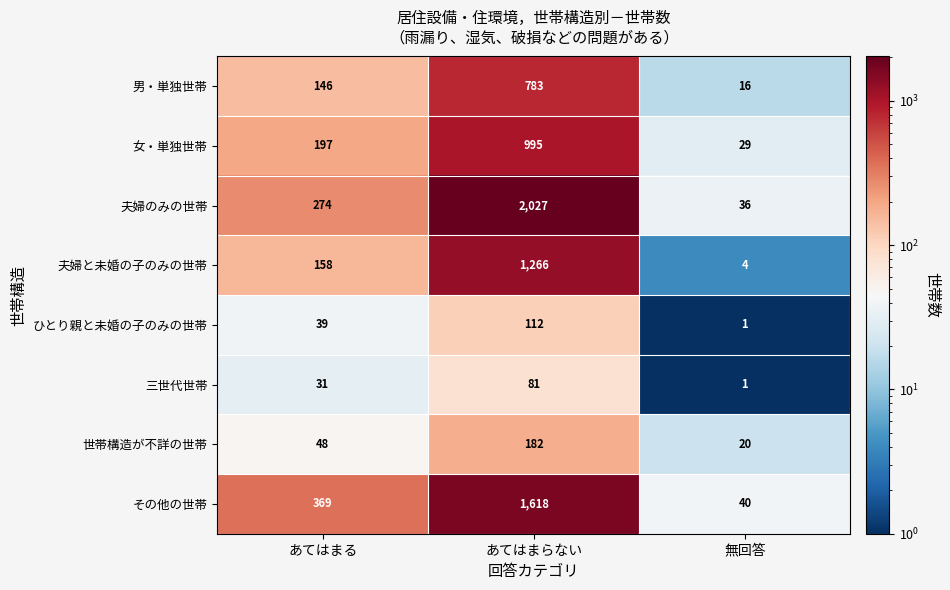

What is the spread (max minus min) of values at 無回答?

39